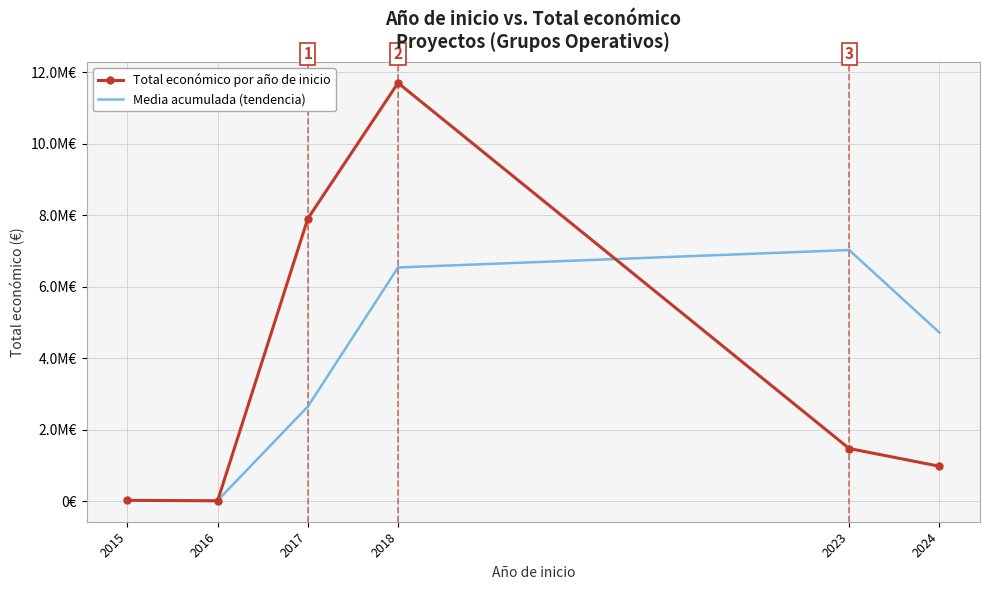

What are all the series names shown in the legend?

Total económico por año de inicio, Media acumulada (tendencia)